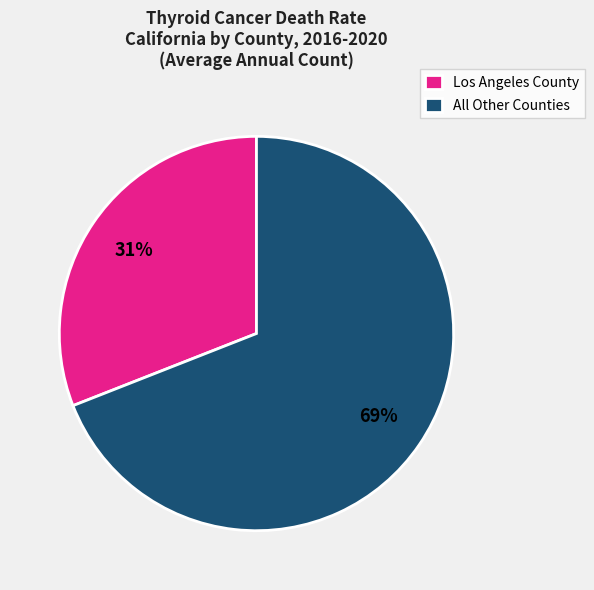

True or false: Los Angeles County accounts for 31% of the total.

True